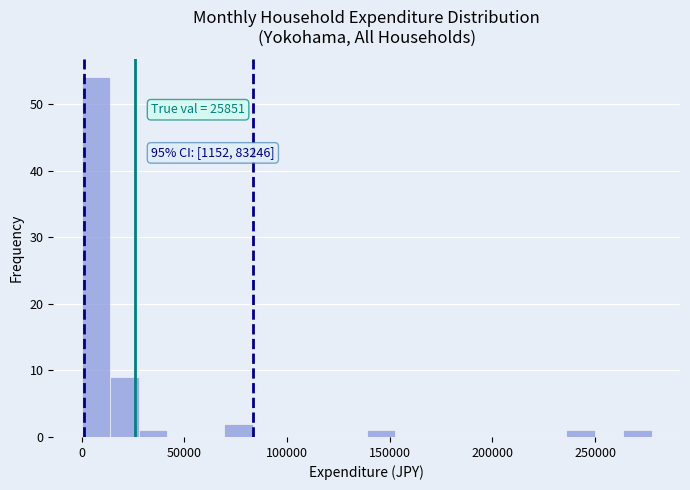

Around what value on the x-axis is the tallest bar? Give the approximate position of its centre, as read against the axis.

5000